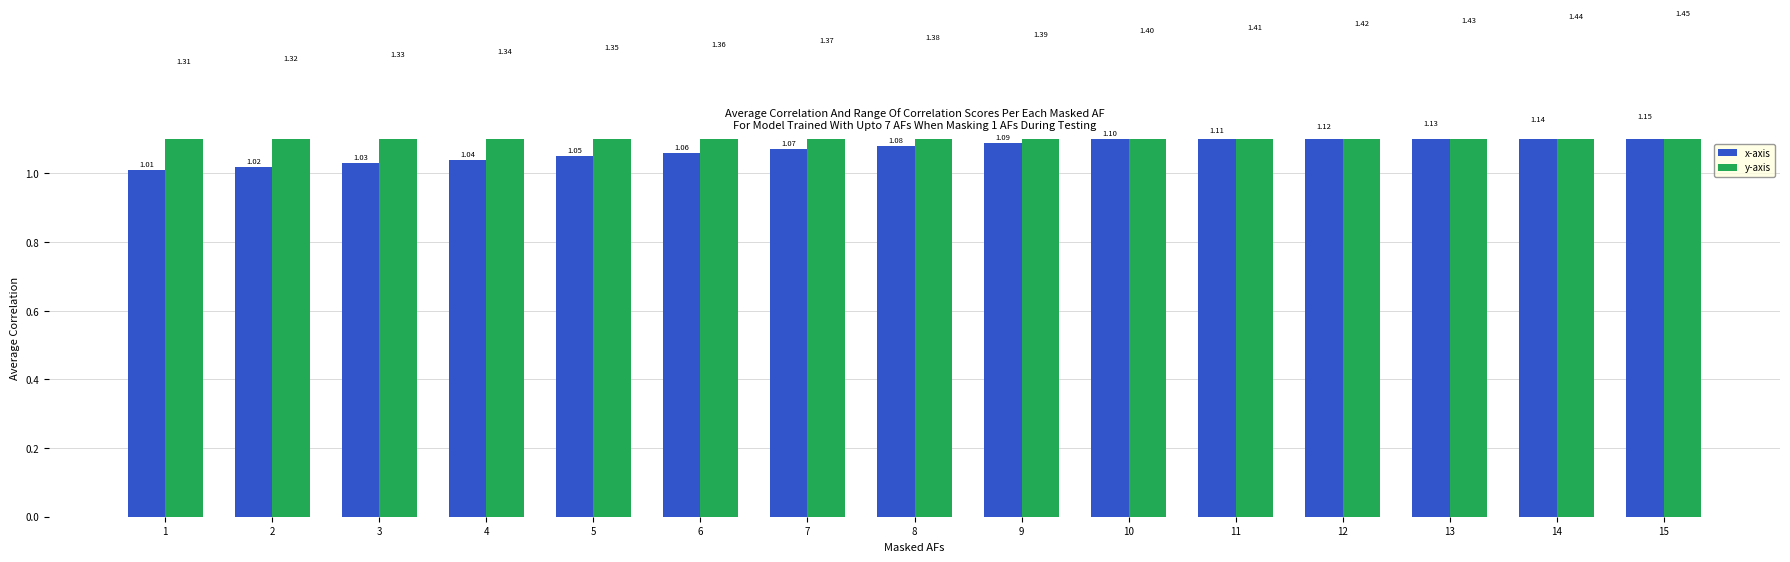

Count the y-axis values in the range 1 to 2.

15